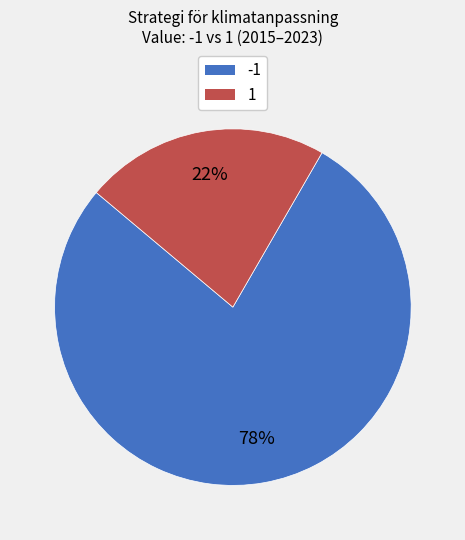

To the nearest percent, what is the average slice percentage?

50%